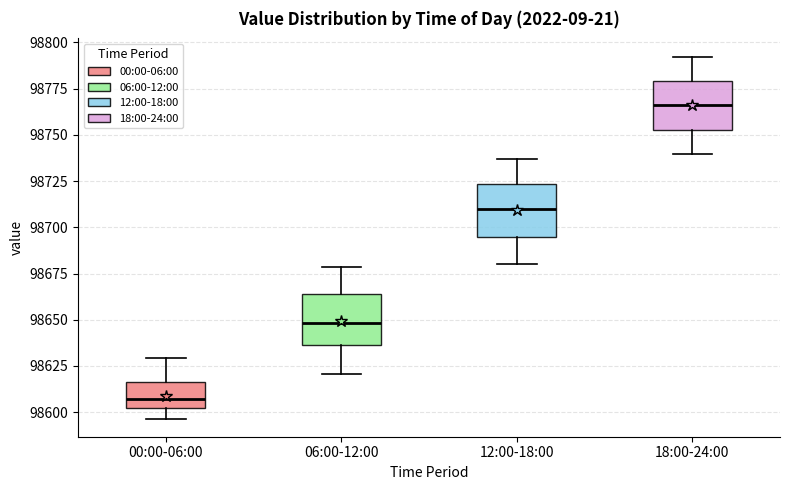

Reading left to right, transcribe this box plot: for each box, give where its median line is, the range the box spans, and where its two whiskers end, as read against the y-axis. The values are not printed on the chart, so give them approximately, as read against the axis.

00:00-06:00: median 98605, box 98600 to 98615, whiskers 98595 to 98630
06:00-12:00: median 98650, box 98635 to 98665, whiskers 98620 to 98680
12:00-18:00: median 98710, box 98695 to 98725, whiskers 98680 to 98735
18:00-24:00: median 98765, box 98755 to 98780, whiskers 98740 to 98790